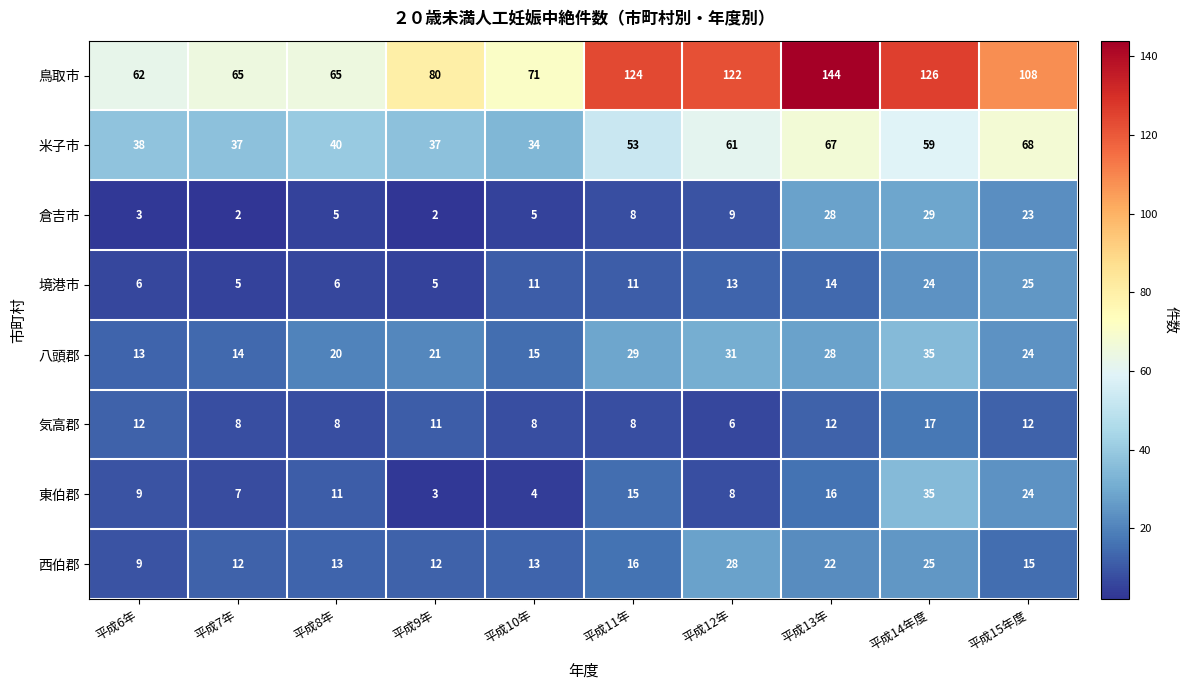

How many categories are shown in the chart?

10